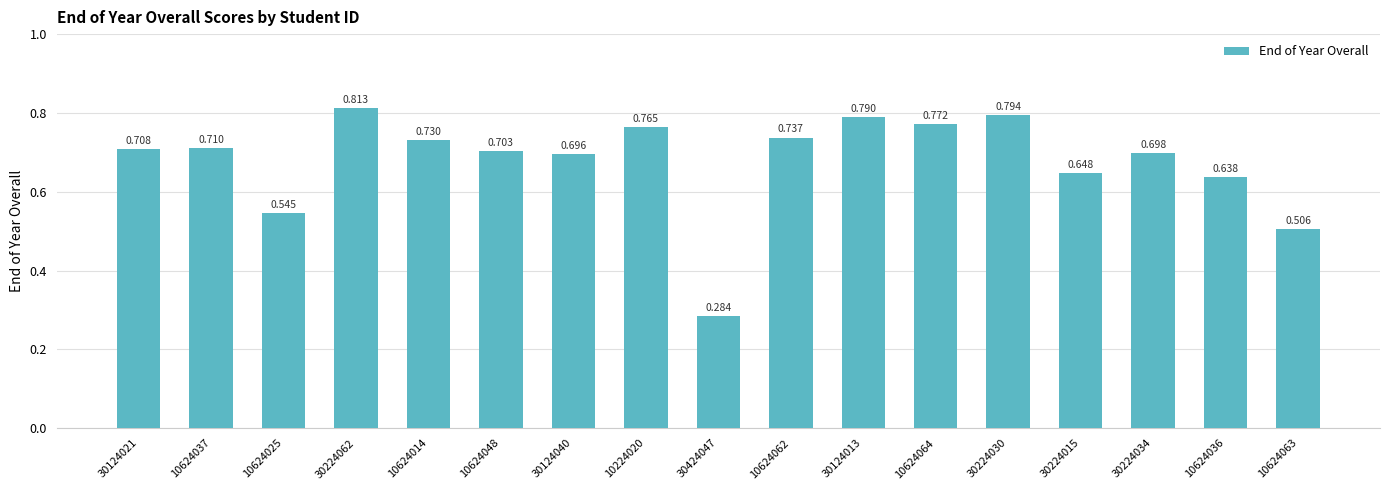

What is the maximum value shown in the chart?

0.8